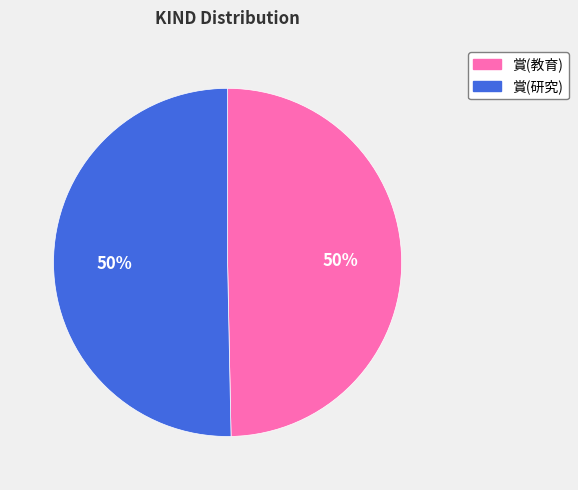

How many slices are in this pie chart?

2